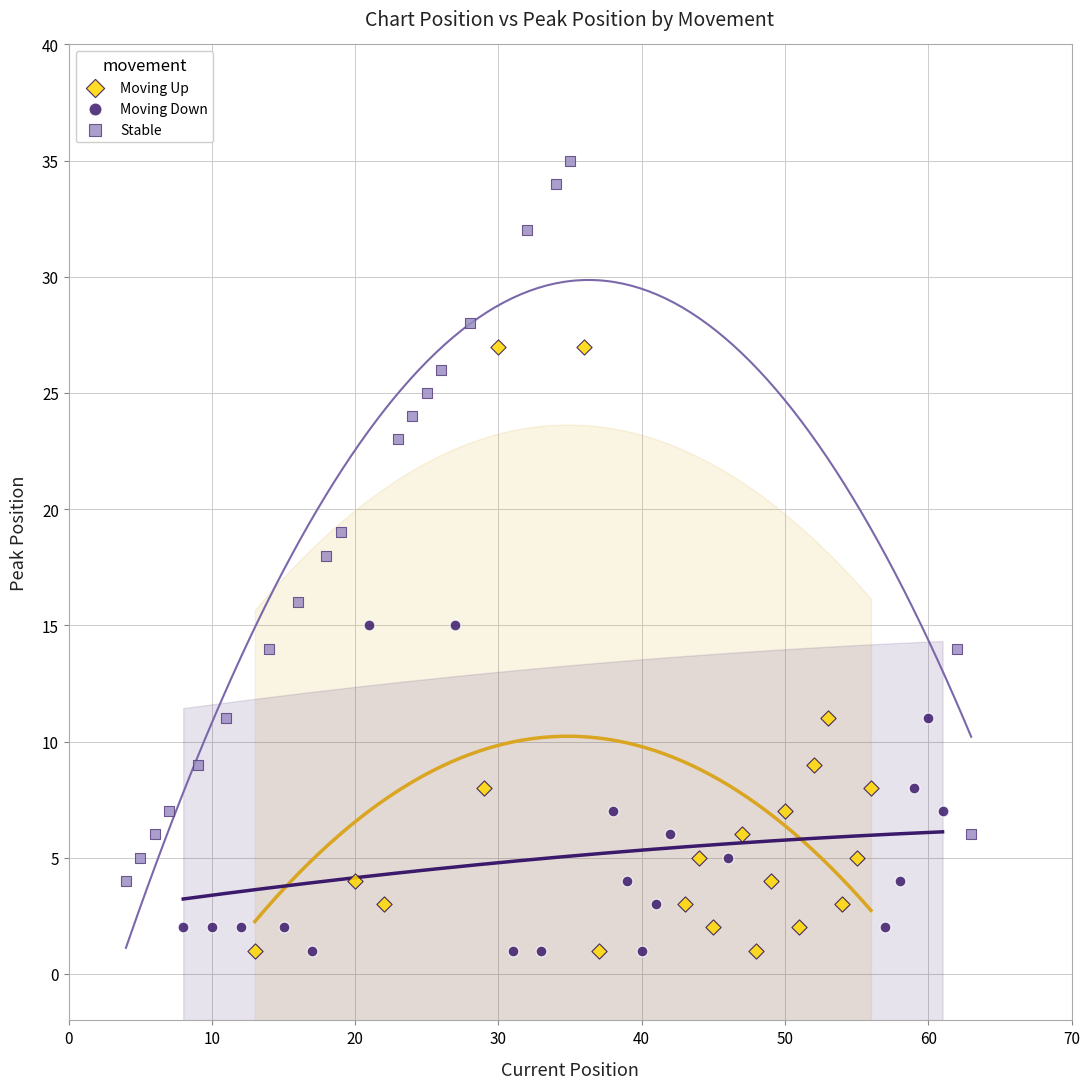

Which series contains the highest Y value?

Stable